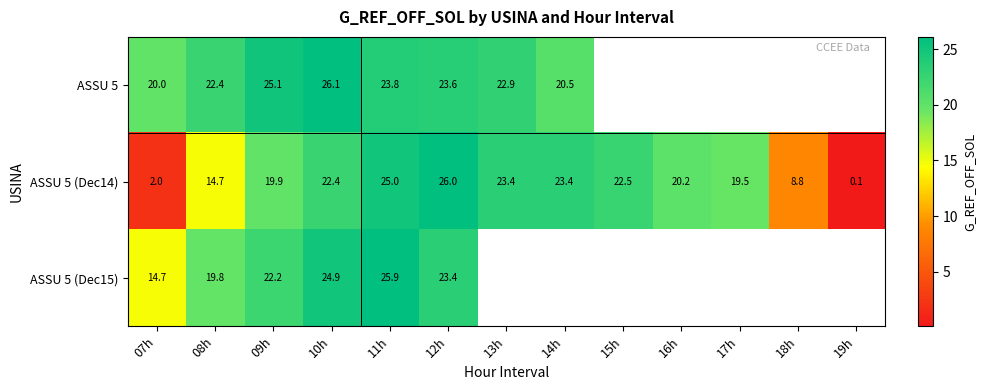

How many data points does each series have?

13